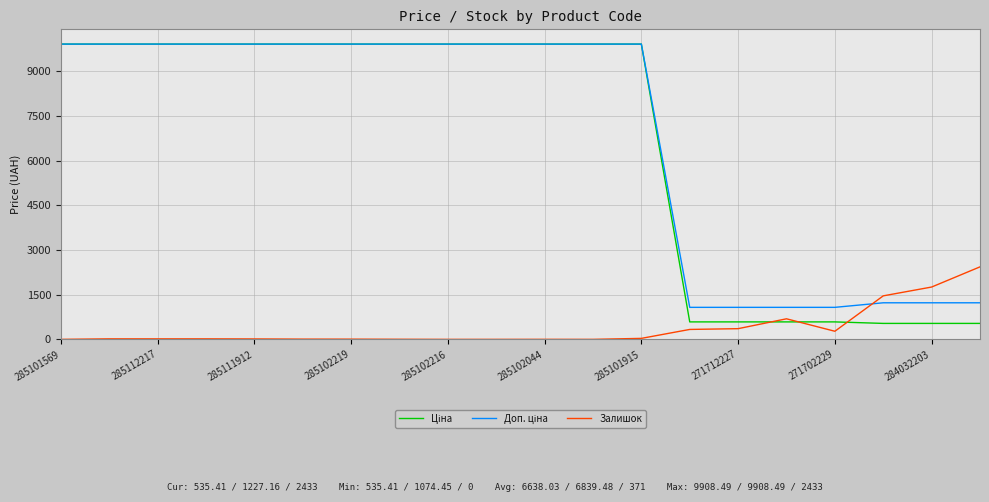

Where is Ціна nearest to the value 5221?

13